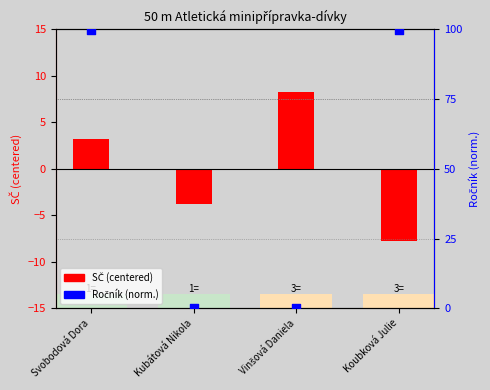

At how many categories does at least one series exceed 44?

2